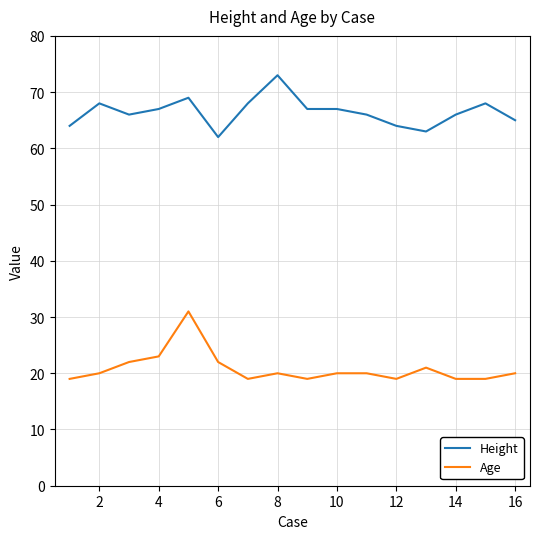

How many values in the Height series are below 67?

8